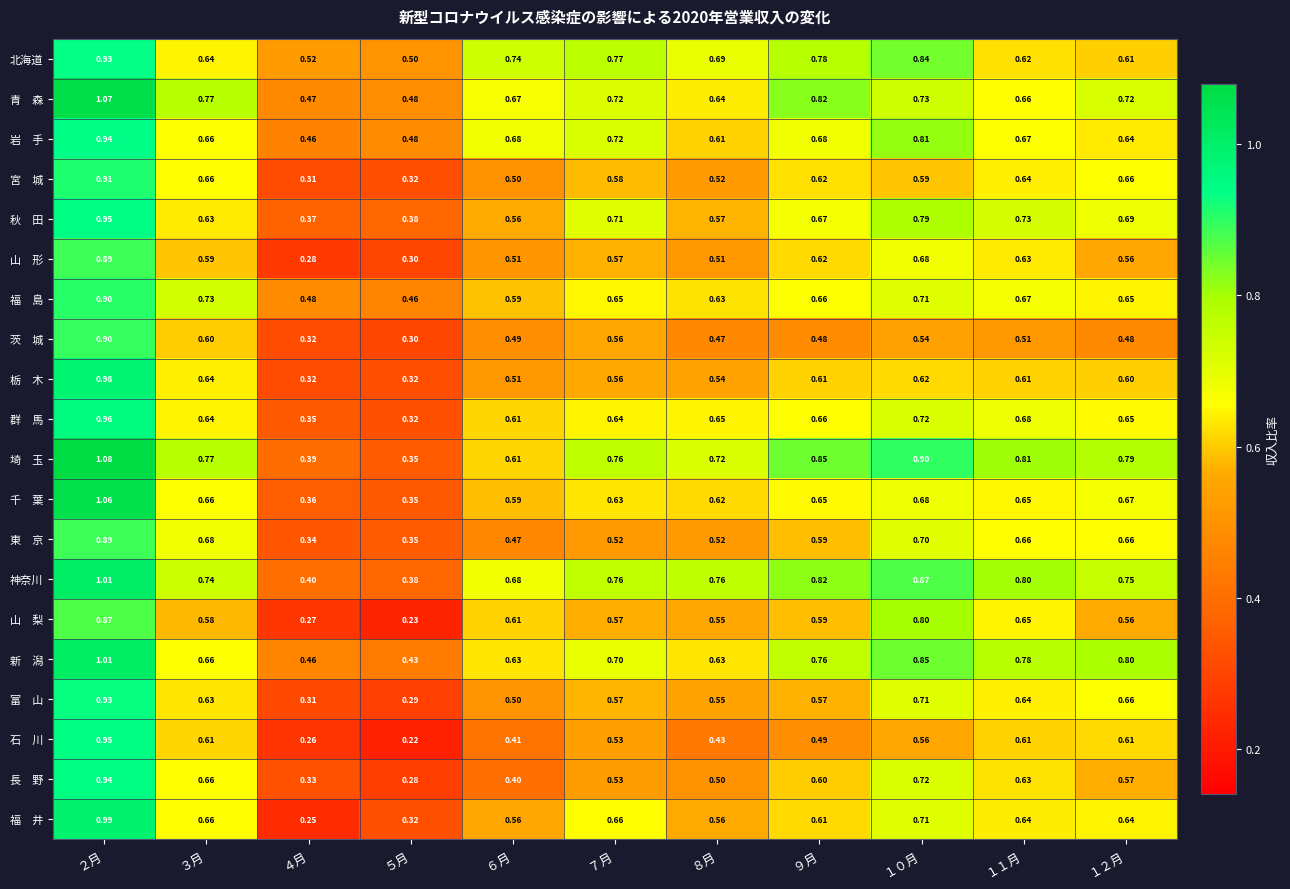

What is the smallest value displayed?

0.2